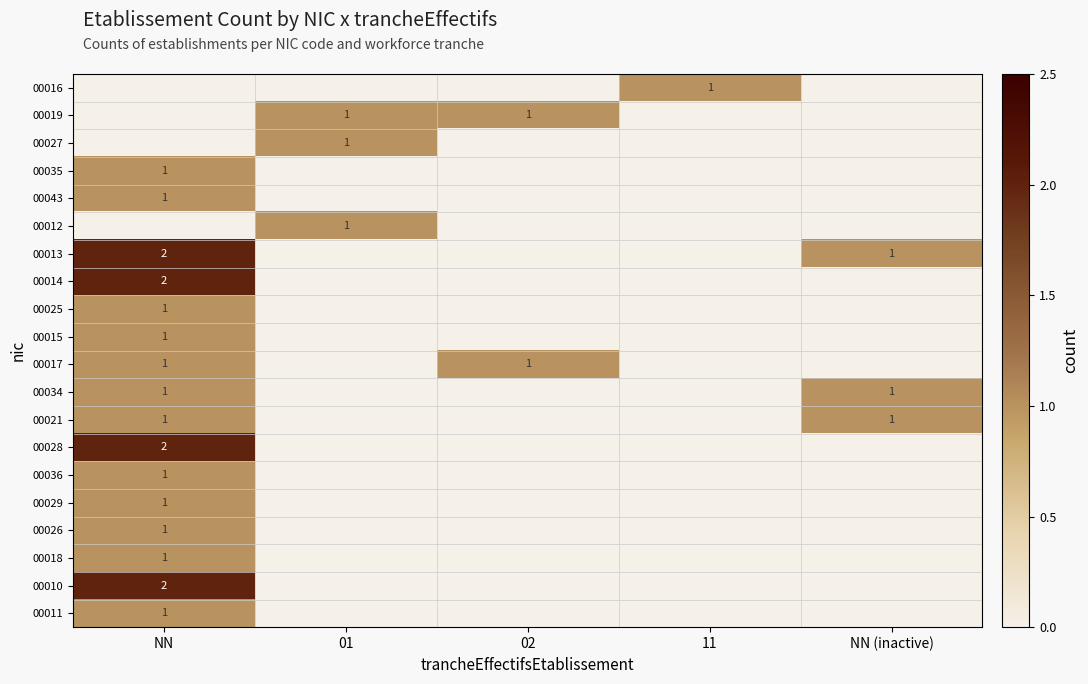

At which category is the sum across all series the highest?

NN